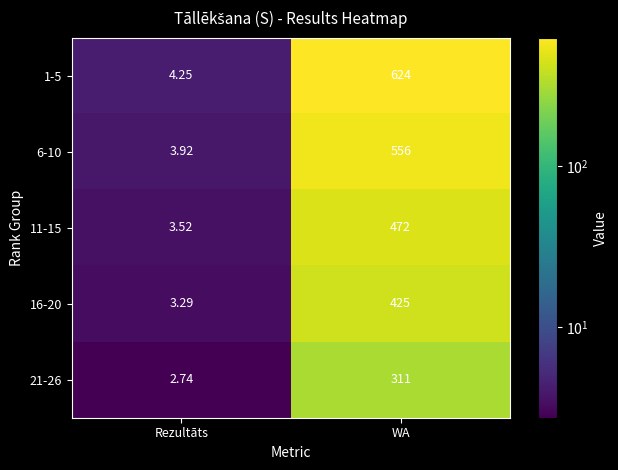

List the series in order of their peak value, highest first.

1-5, 6-10, 11-15, 16-20, 21-26